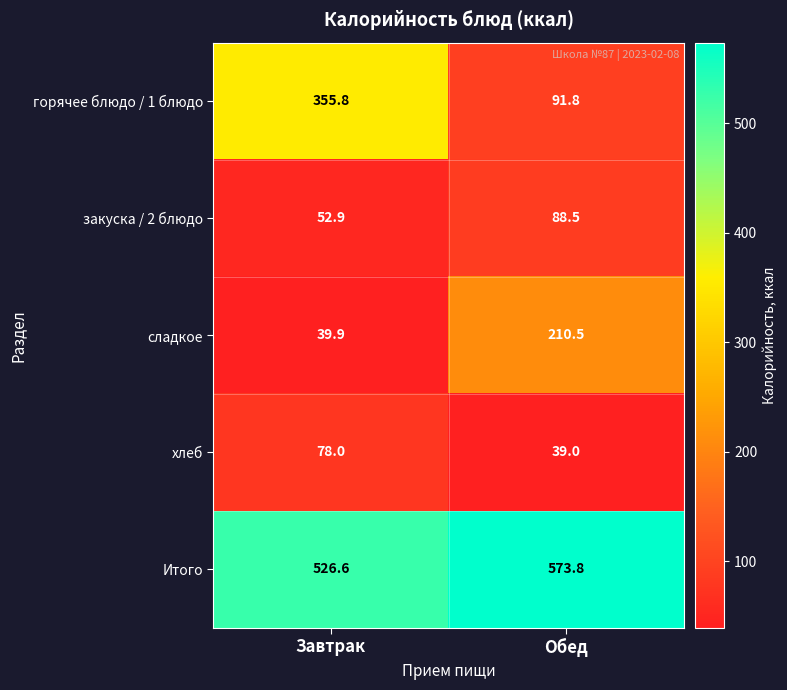

Which series changed the most between Завтрак and Обед?

горячее блюдо / 1 блюдо